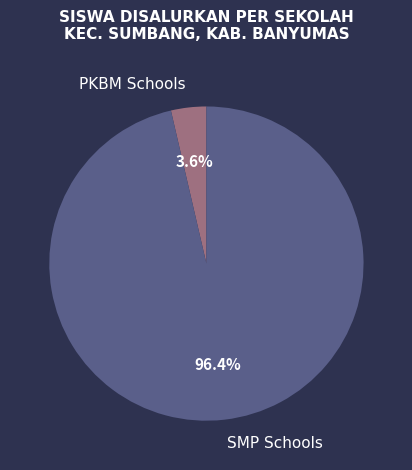

Between PKBM Schools and SMP Schools, which is larger?

SMP Schools